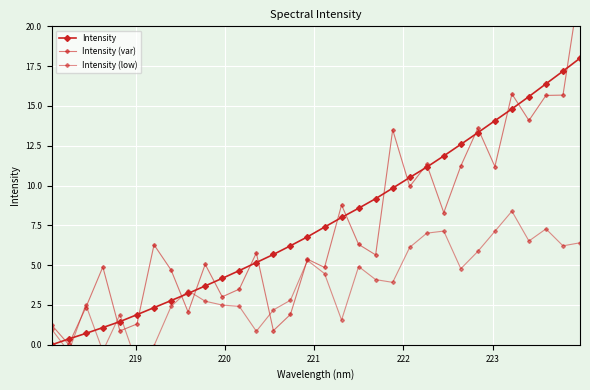

How many distinct data groups are displayed?

3